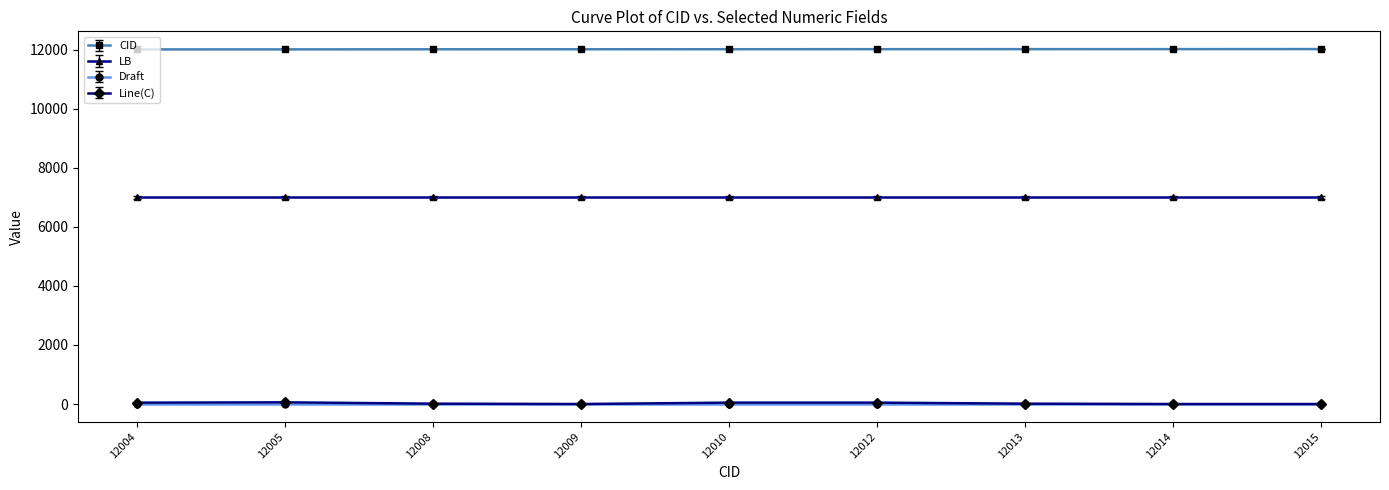

What is the difference between the highest and lowest values at 12008?

11996